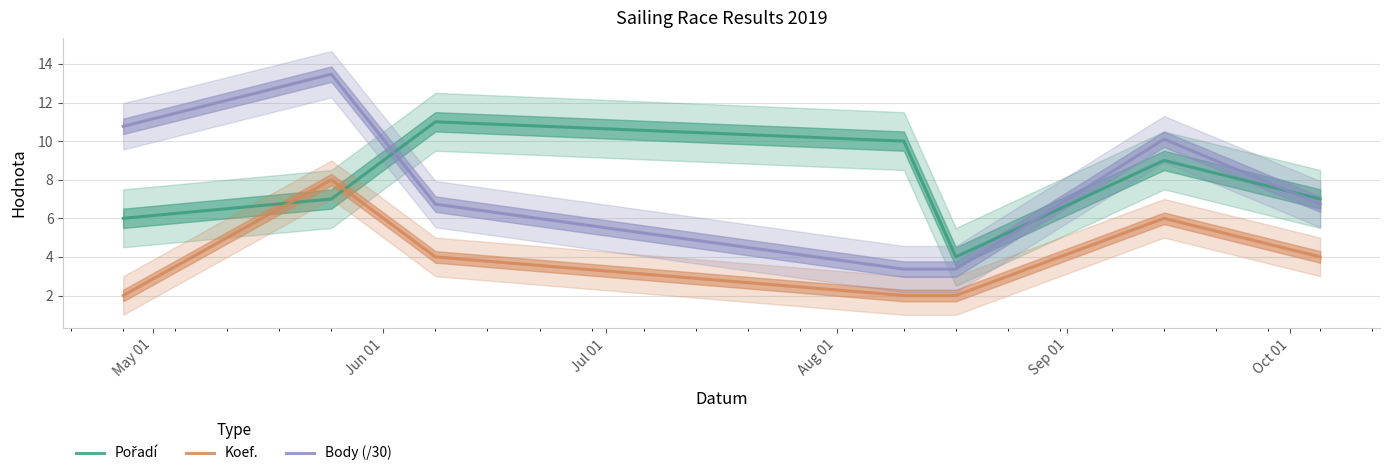

At how many categories does at least one series exceed 9?

5